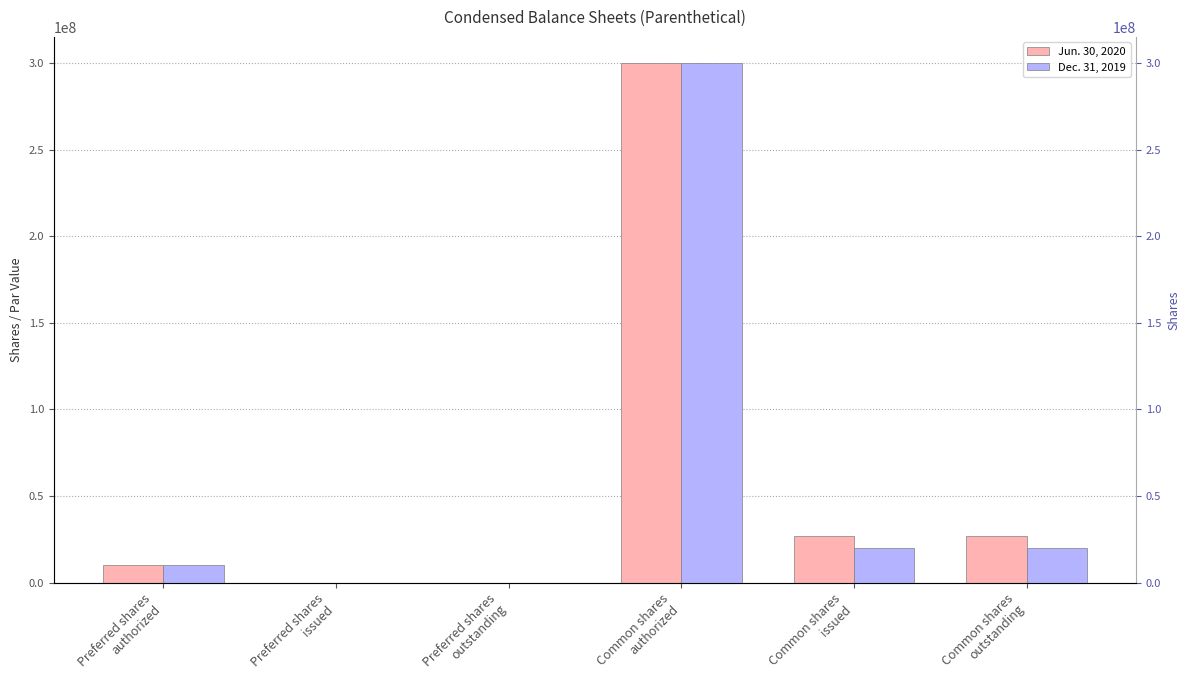

What is the difference between the Dec. 31, 2019 values at Preferred shares
authorized and Common shares
authorized?

290000000